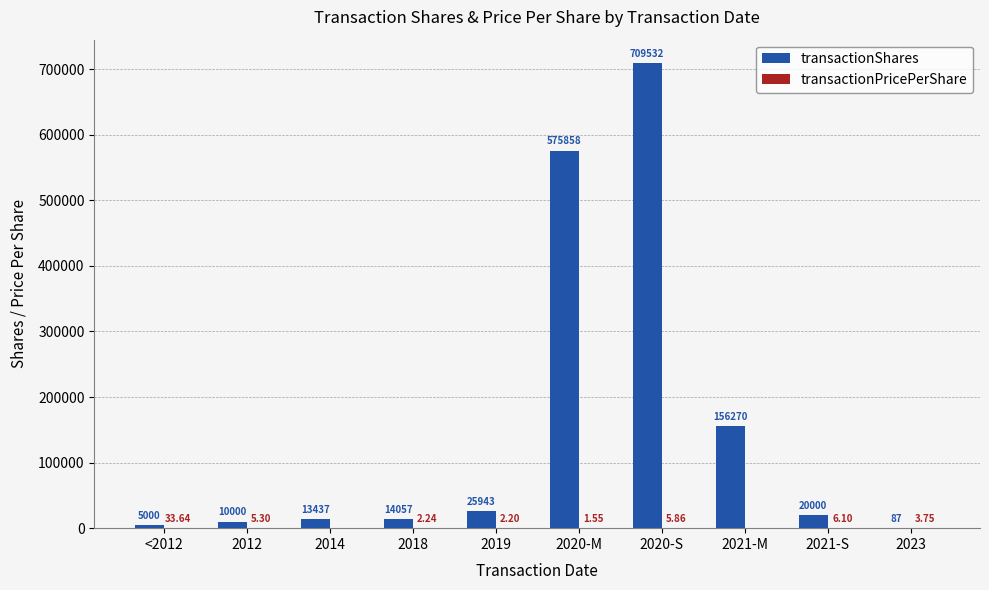

What is the sum of the transactionShares values at 2014 and 2019?

39380.0